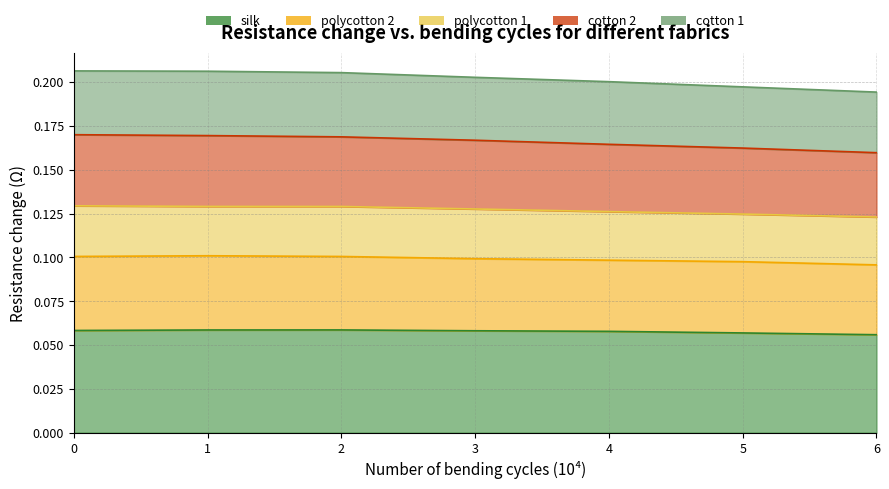

True or false: cotton 2 and silk intersect in this chart.

False